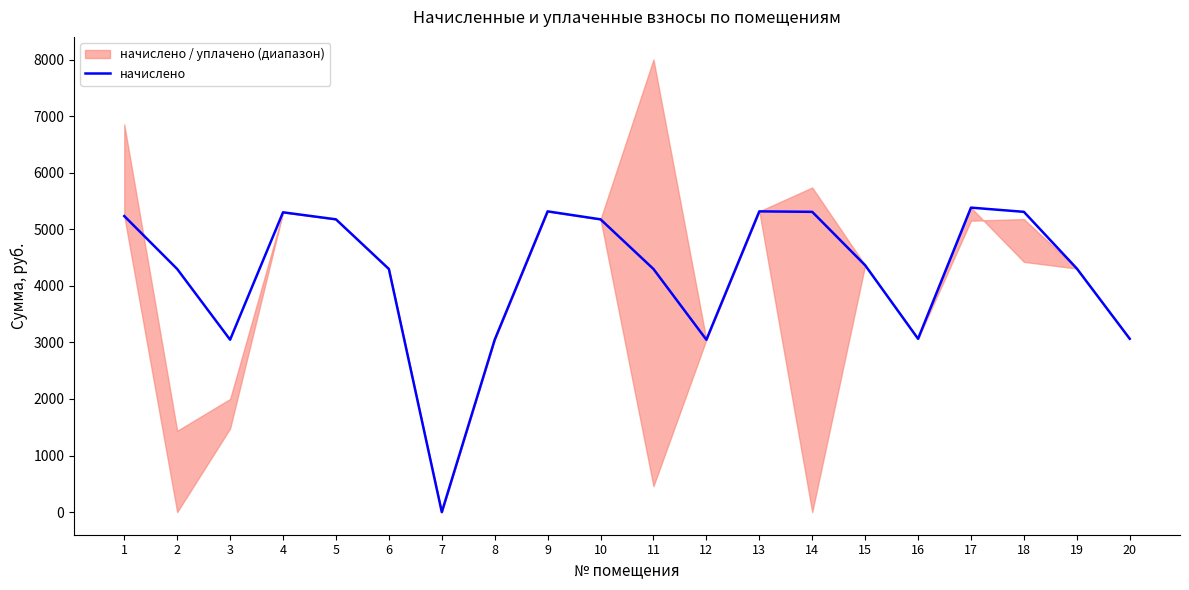

How many values are above zero?

19